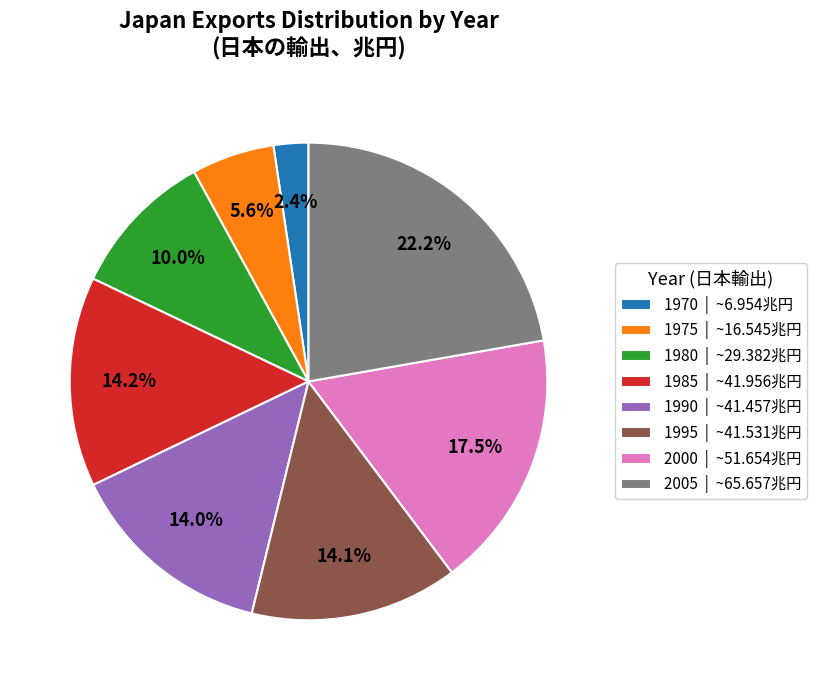

Count the number of slices in the pie.

8